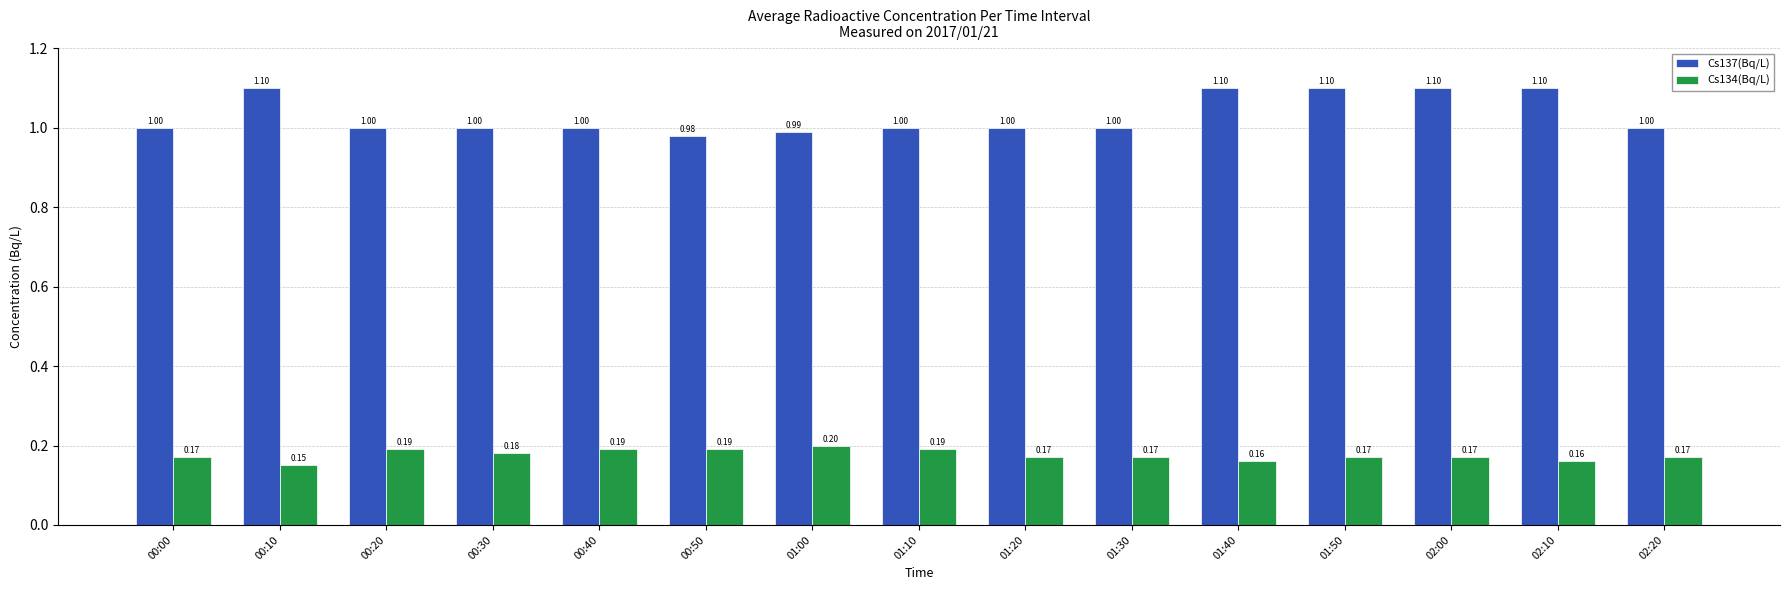

Which series has the largest total across all categories?

Cs137(Bq/L)